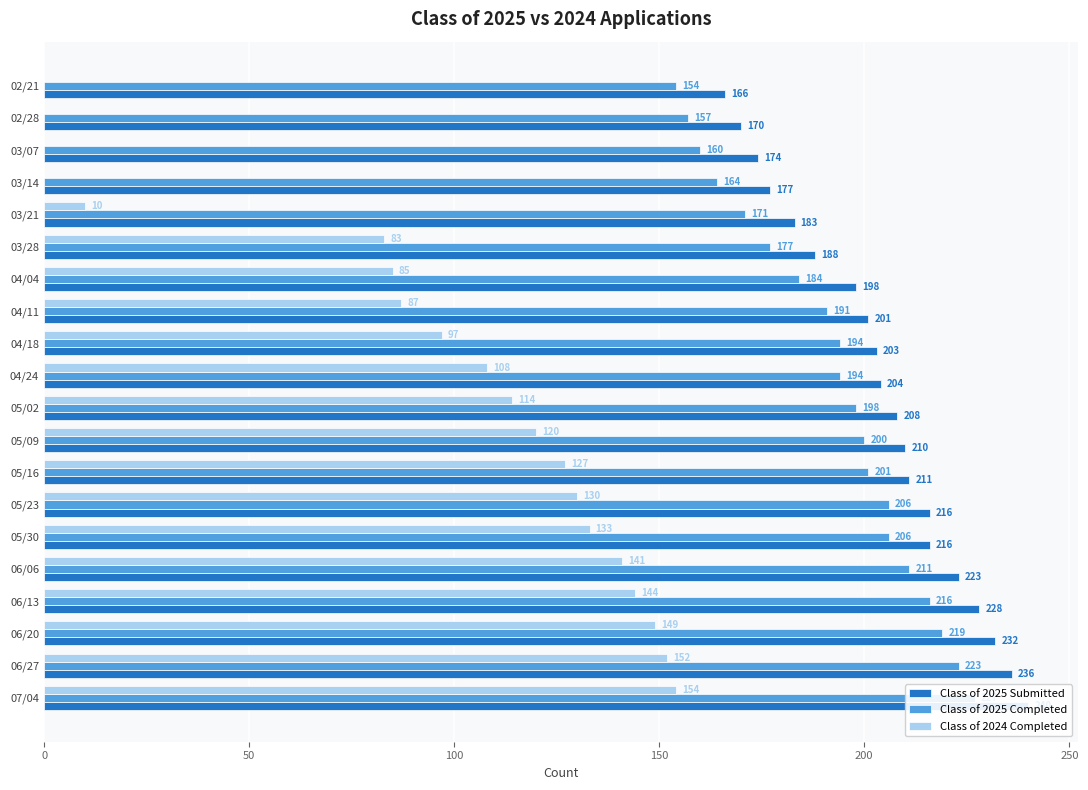

List the series in order of their peak value, lowest first.

Class of 2024 Completed, Class of 2025 Completed, Class of 2025 Submitted